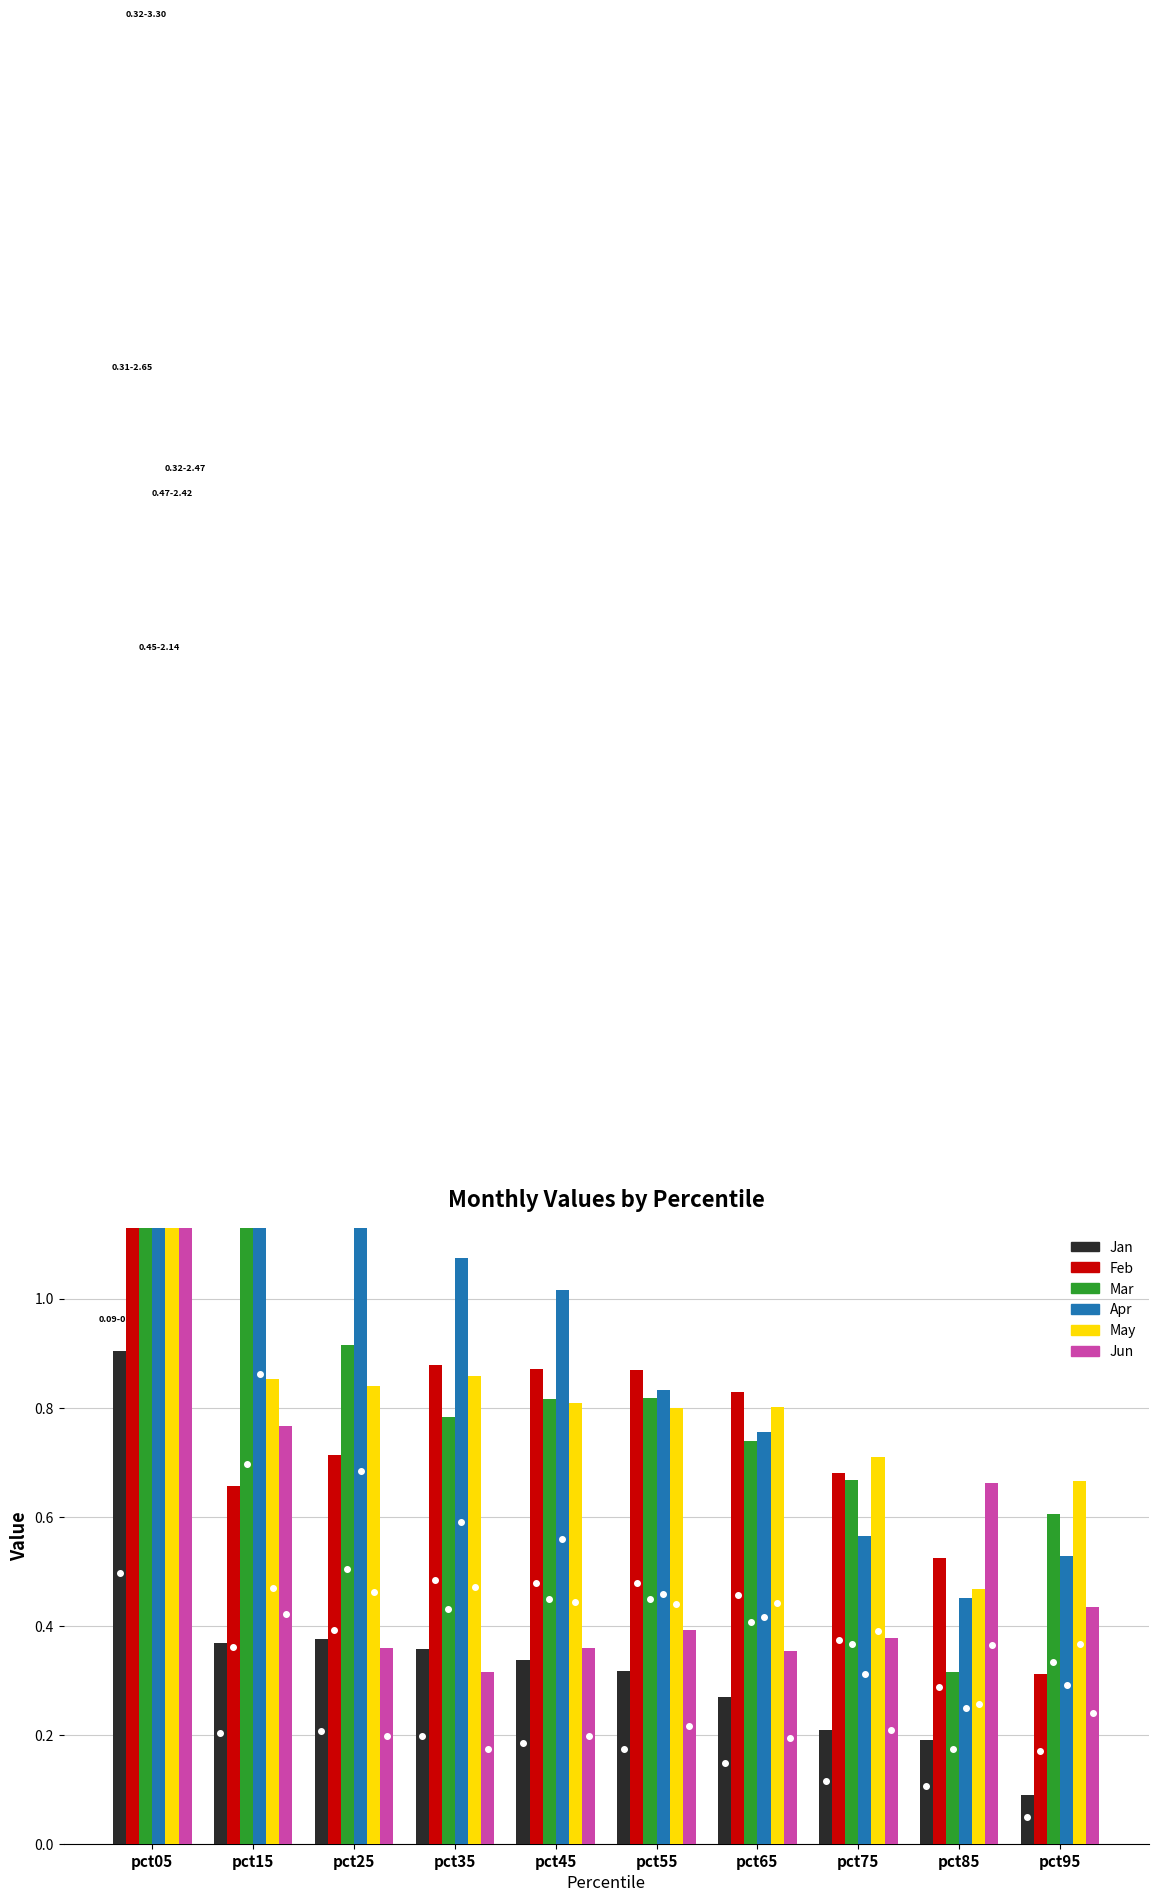

Is it true that Apr equals 1.6 at pct15?

True